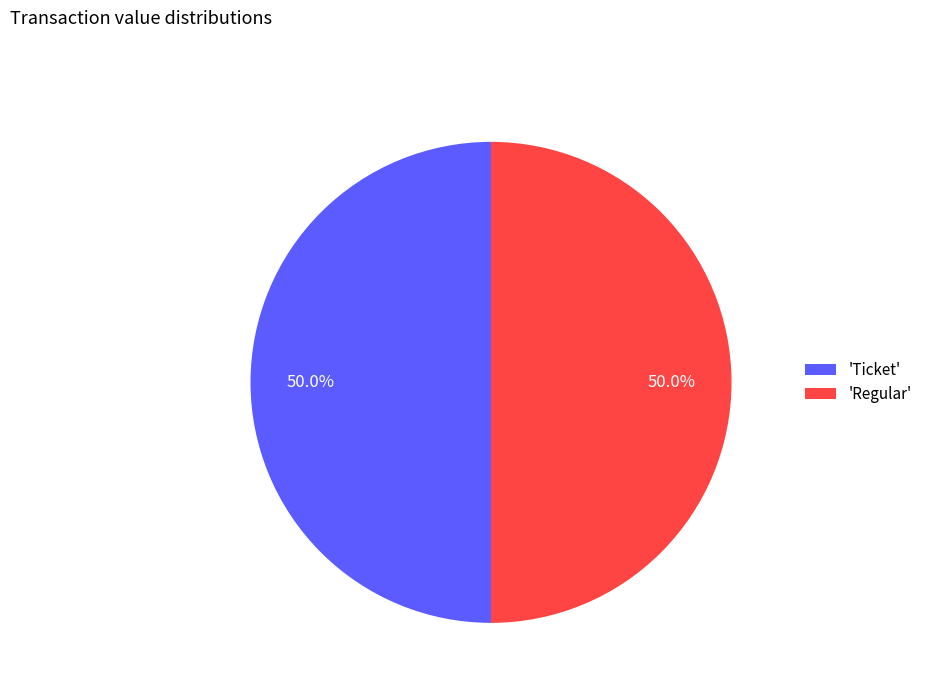

Combined, what portion of the pie is 'Ticket' and 'Regular'?

100.0%